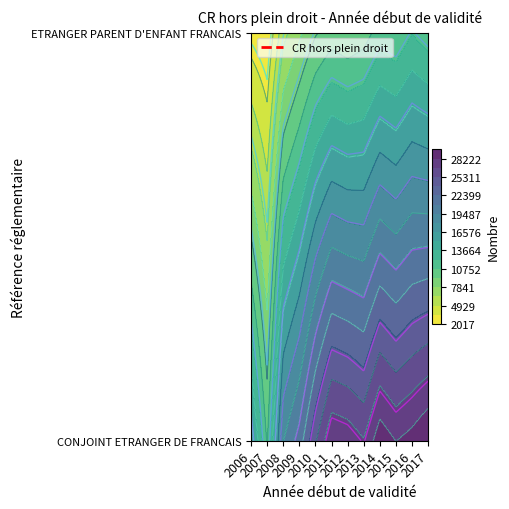

At which category does the chart reach its minimum across all series?

2007